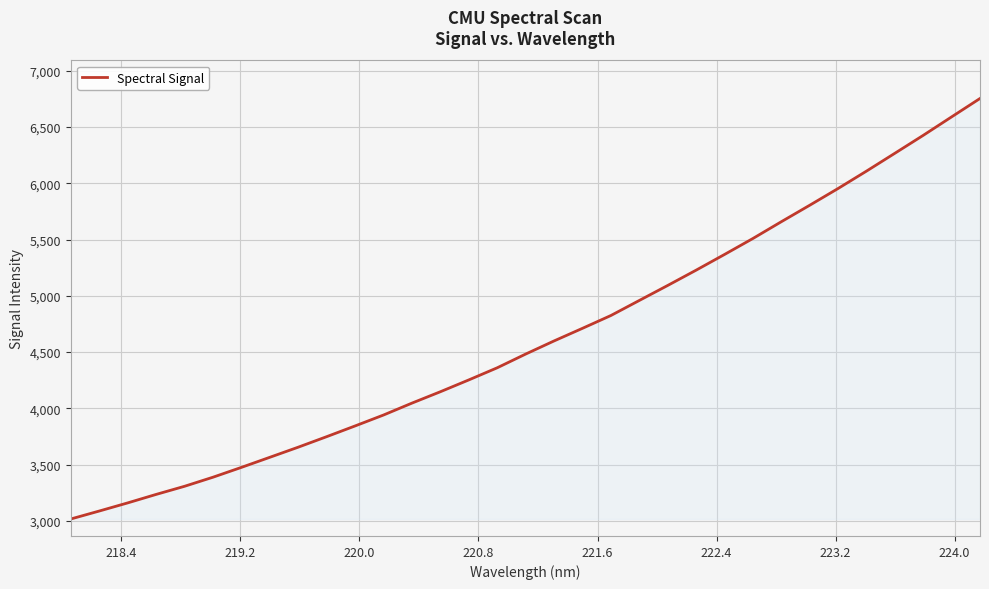

What is the maximum value shown in the chart?

6753.4